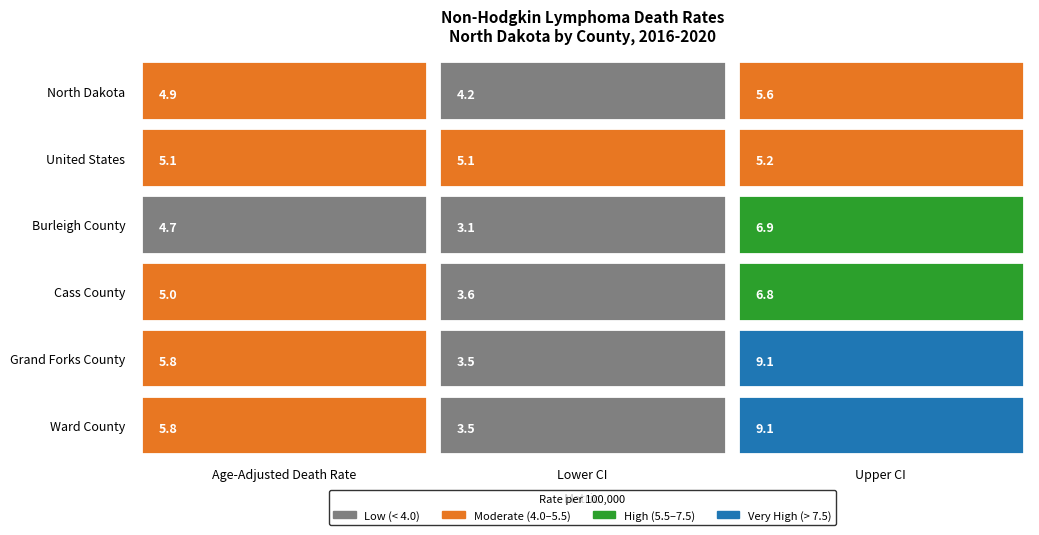

Rank the series at Age-Adjusted Death Rate from highest to lowest value.

Grand Forks County, Ward County, United States, Cass County, North Dakota, Burleigh County